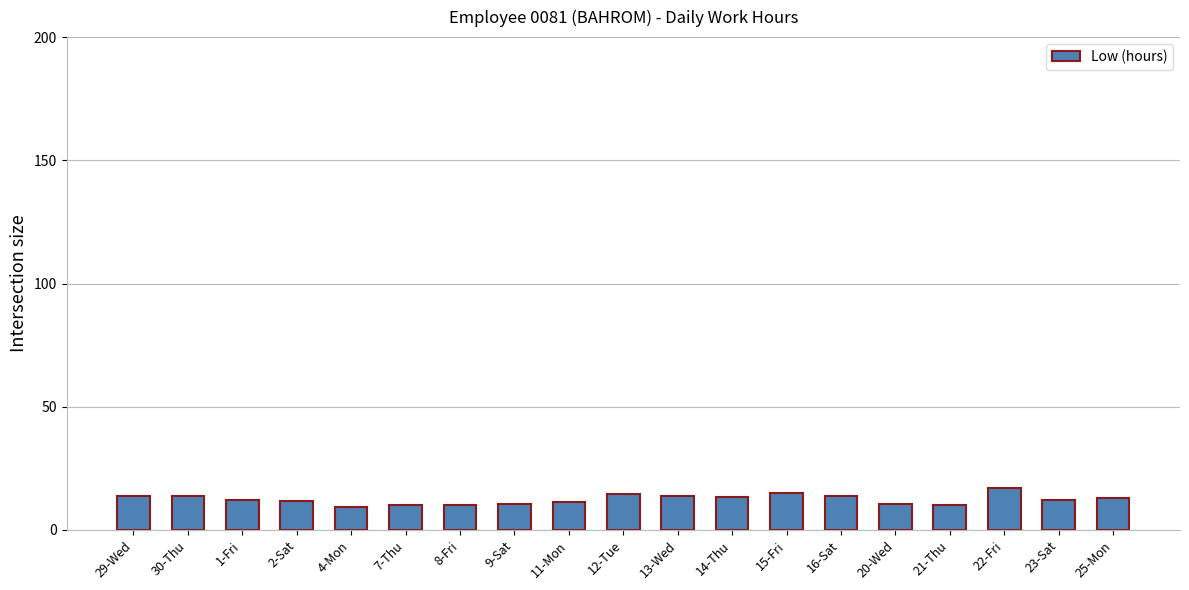

What is the difference between the maximum and minimum values?

7.6